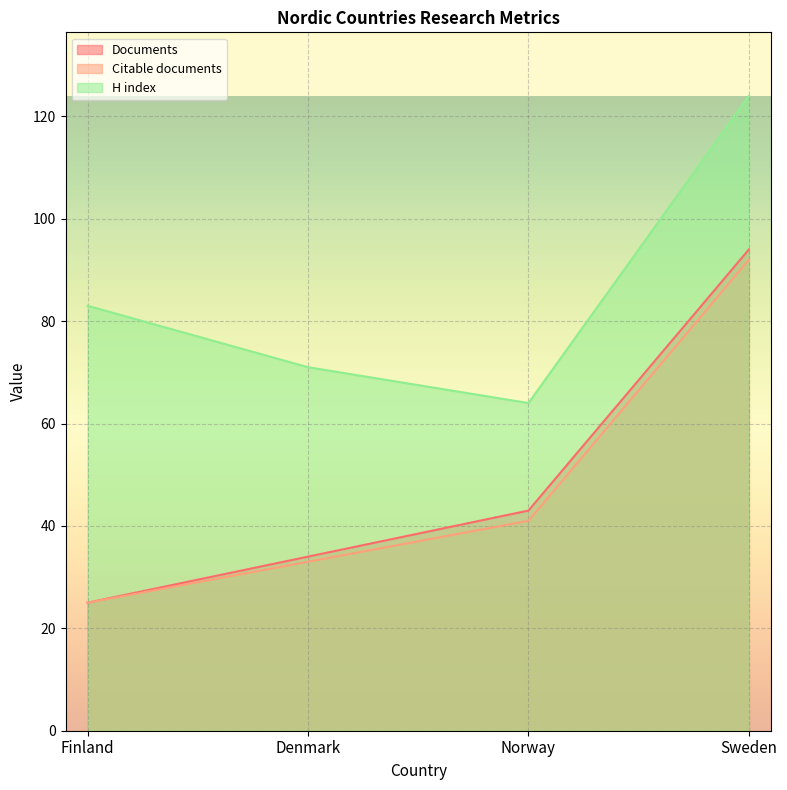

How many Citable documents values are between 33 and 92?

3